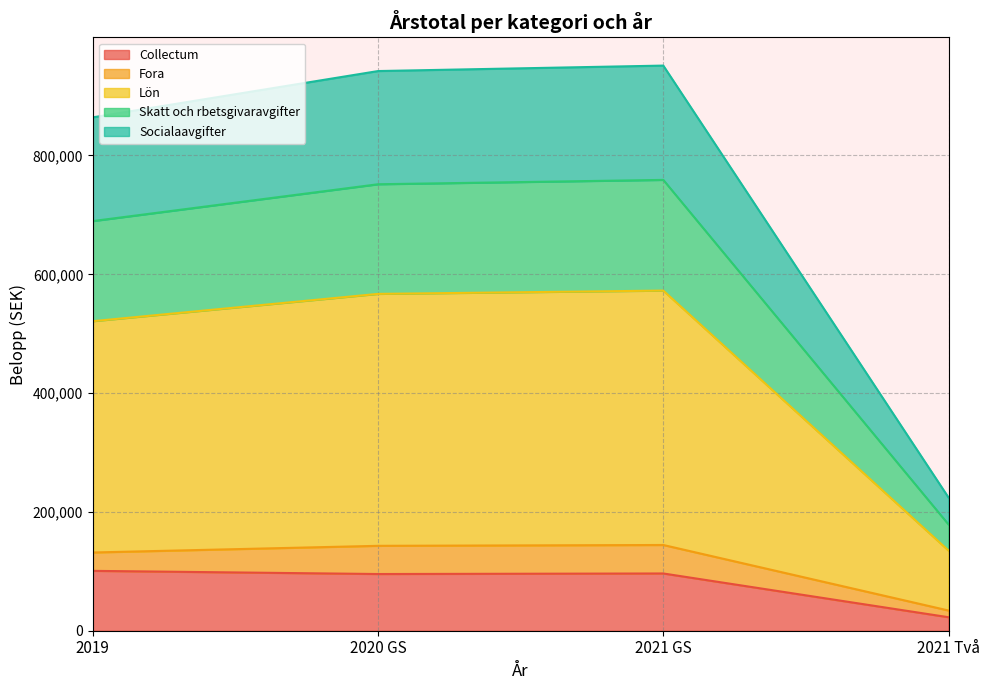

Which has a higher value, 2021 Två or 2020 GS?

2020 GS